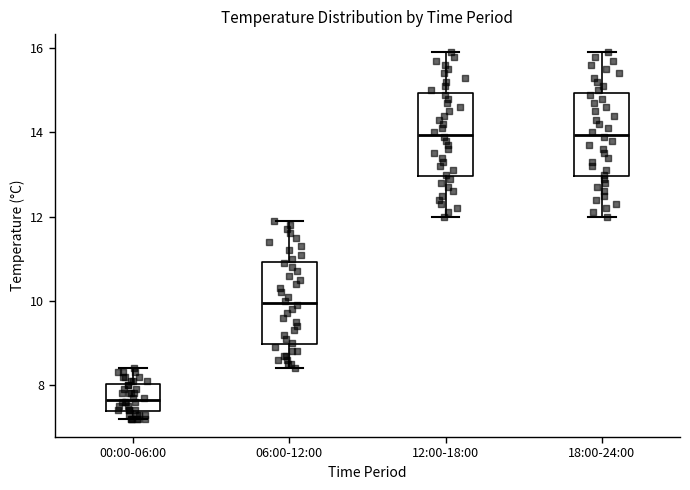

Reading left to right, transcribe this box plot: for each box, give where its median line is, the range the box spans, and where its two whiskers end, as read against the y-axis. The values are not printed on the chart, so give them approximately, as read against the axis.

00:00-06:00: median 7.6, box 7.4 to 8.0, whiskers 7.2 to 8.4
06:00-12:00: median 10.0, box 9.0 to 11.0, whiskers 8.4 to 12.0
12:00-18:00: median 14.0, box 13.0 to 15.0, whiskers 12.0 to 16.0
18:00-24:00: median 14.0, box 13.0 to 15.0, whiskers 12.0 to 16.0